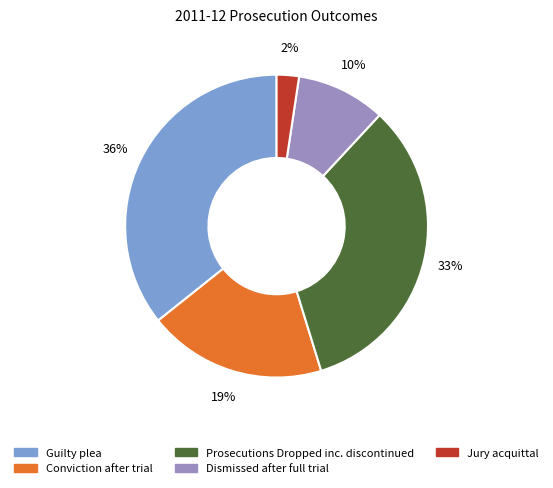

Does any single category account for the majority?

No